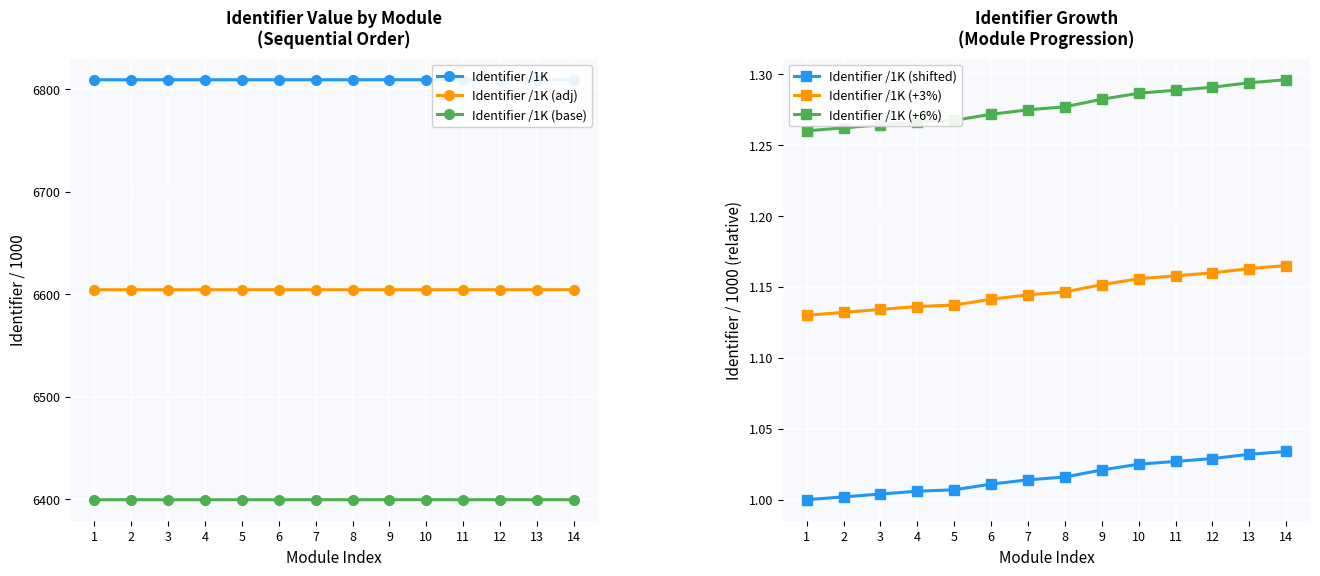

Reading left to right, what are all the values shown in this chart?

Identifier /1K: 6809.2	6809.2	6809.2	6809.2	6809.2	6809.2	6809.2	6809.2	6809.2	6809.2	6809.2	6809.2	6809.2	6809.2
Identifier /1K (adj): 6604.4	6604.4	6604.4	6604.4	6604.4	6604.4	6604.4	6604.4	6604.4	6604.4	6604.4	6604.4	6604.4	6604.4
Identifier /1K (base): 6399.6	6399.6	6399.6	6399.6	6399.6	6399.6	6399.7	6399.7	6399.7	6399.7	6399.7	6399.7	6399.7	6399.7
Identifier /1K (shifted): 1.0	1.0	1.0	1.0	1.0	1.0	1.0	1.0	1.0	1.0	1.0	1.0	1.0	1.0
Identifier /1K (+3%): 1.1	1.1	1.1	1.1	1.1	1.1	1.1	1.1	1.2	1.2	1.2	1.2	1.2	1.2
Identifier /1K (+6%): 1.3	1.3	1.3	1.3	1.3	1.3	1.3	1.3	1.3	1.3	1.3	1.3	1.3	1.3